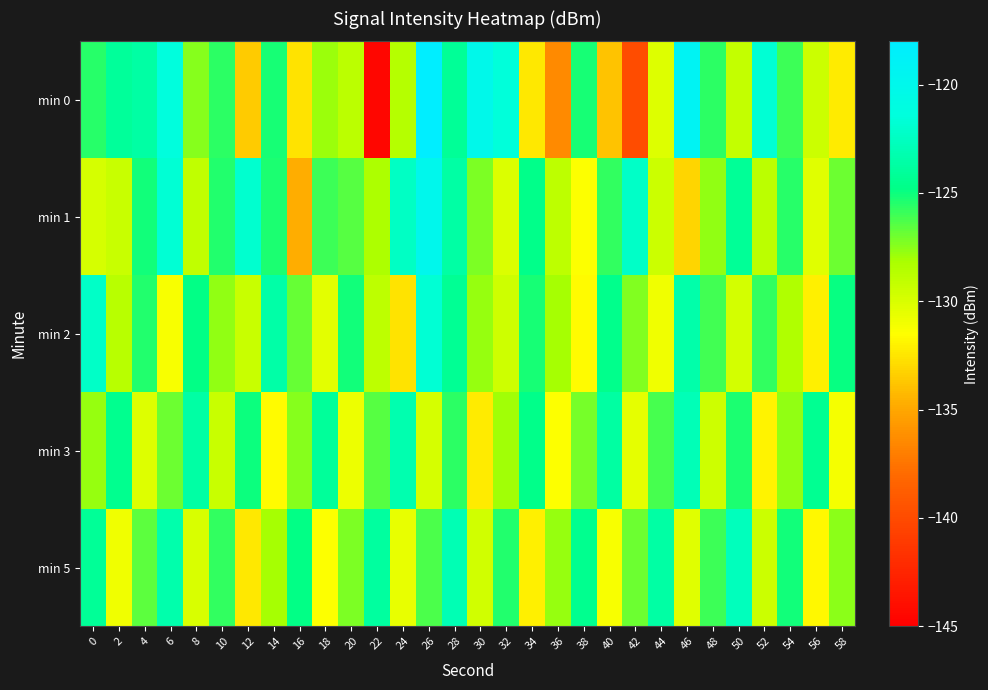

At 50, list the series in order from largest to smallest.

min 5, min 1, min 3, min 0, min 2